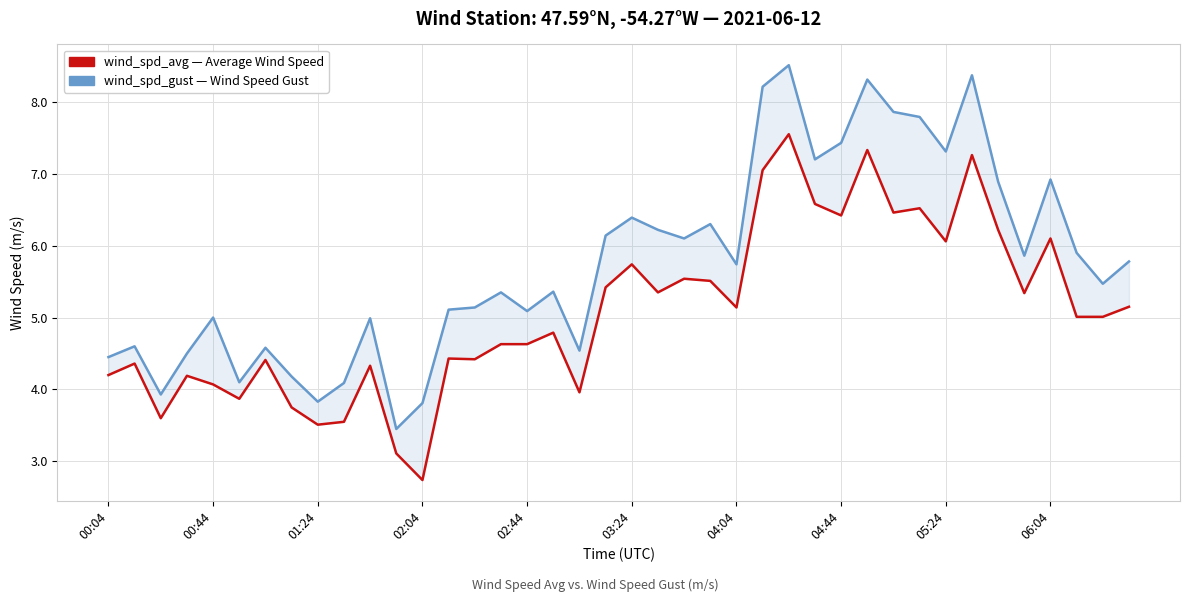

How many lines are shown in the chart?

2